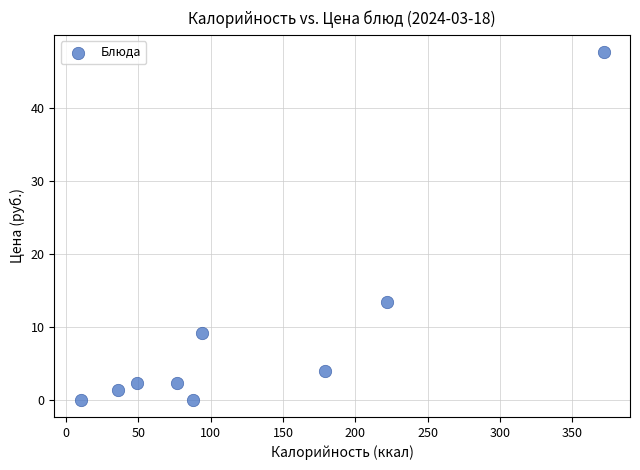

What is the range of X values (max minus min)?

362.0